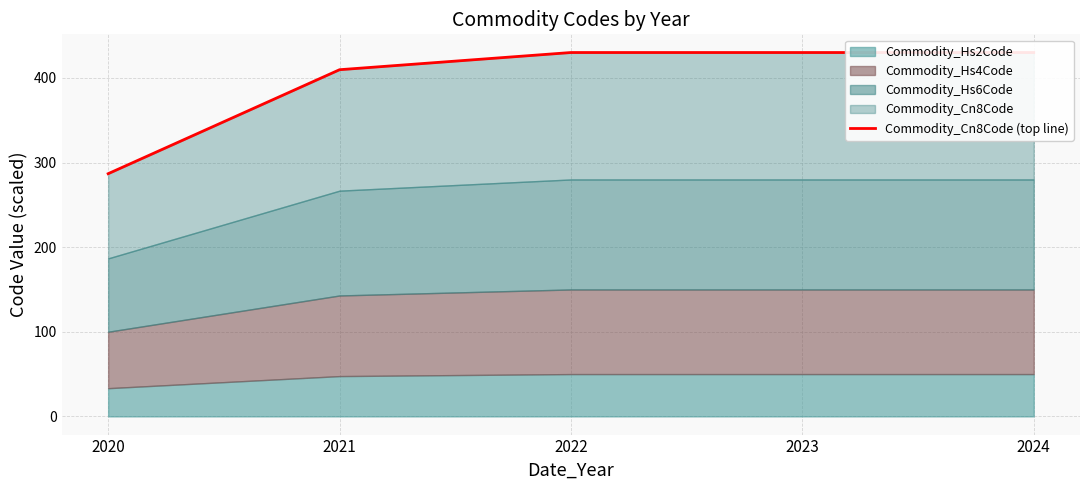

True or false: the data shows 430.0 at 2022.

True